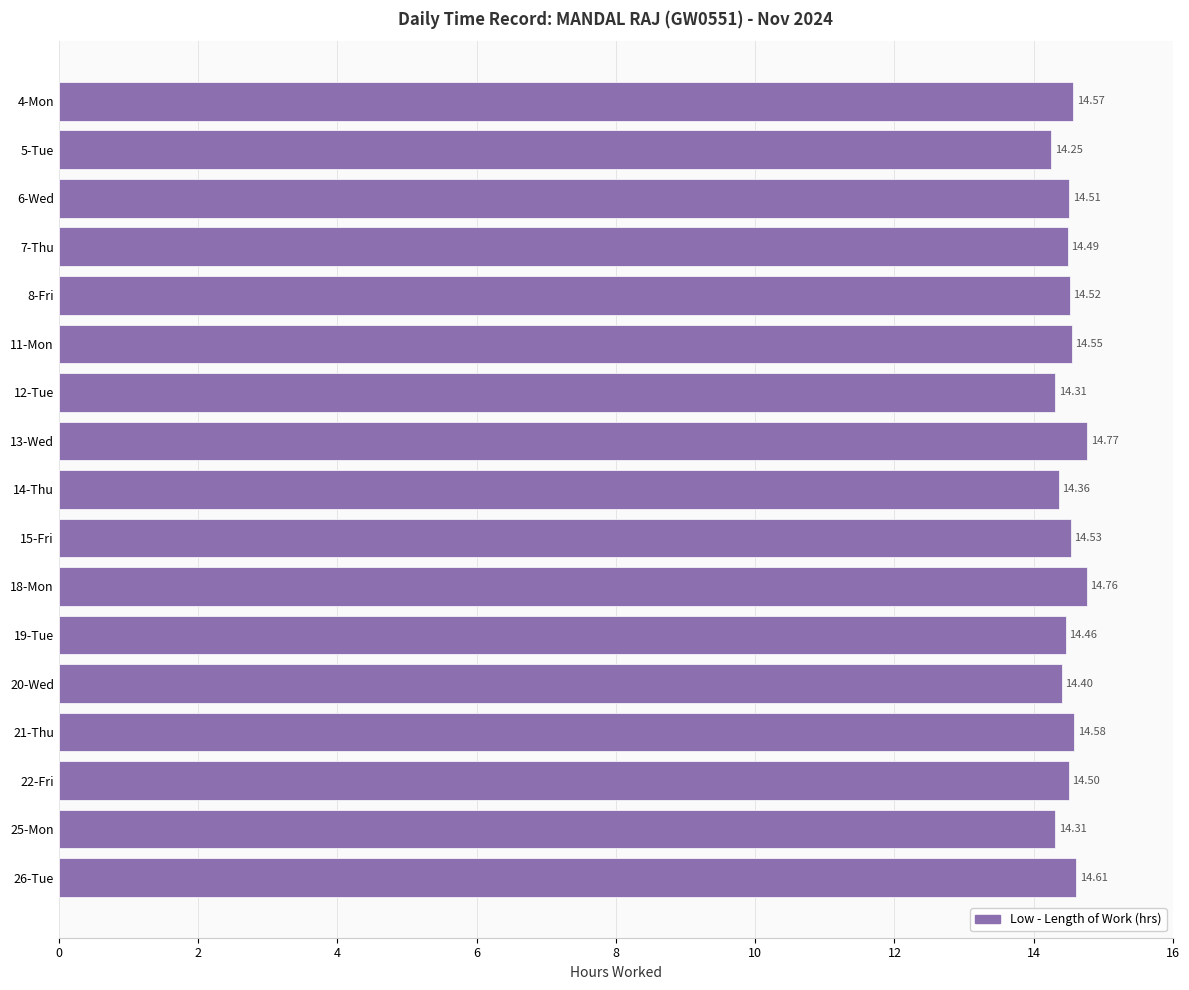

What is the maximum value shown in the chart?

14.8